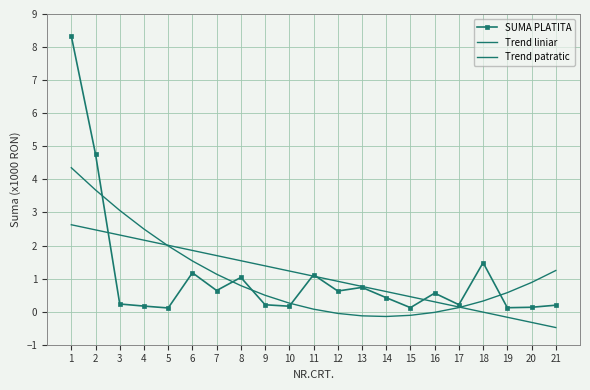

What is the difference between the maximum and minimum values in the SUMA PLATITA series?

8.2